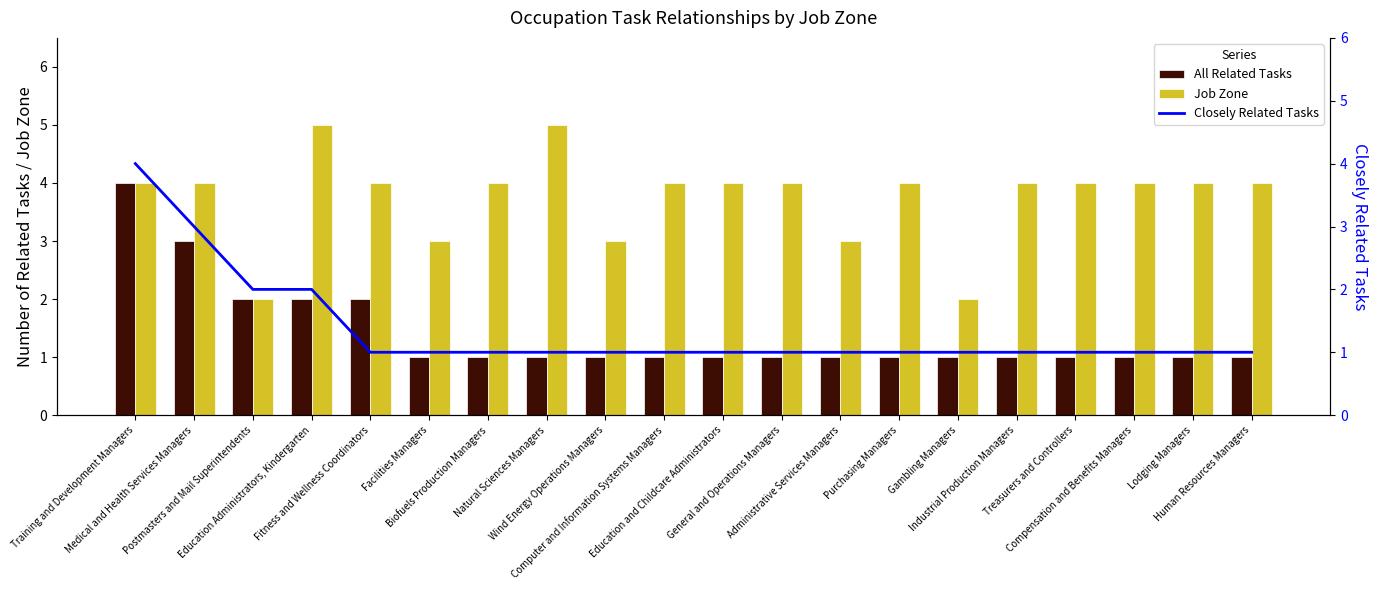

What are all the series names shown in the legend?

All Related Tasks, Job Zone, Closely Related Tasks